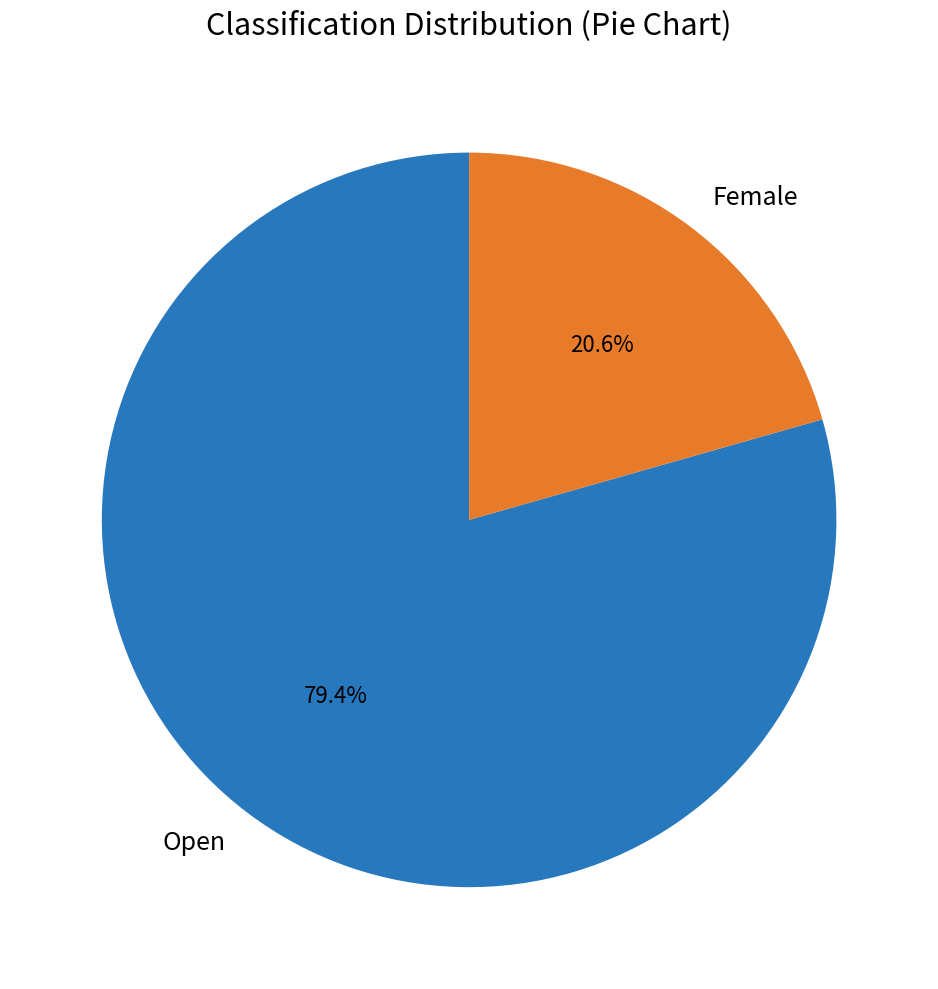

Is it true that Female is 21% of the pie?

True